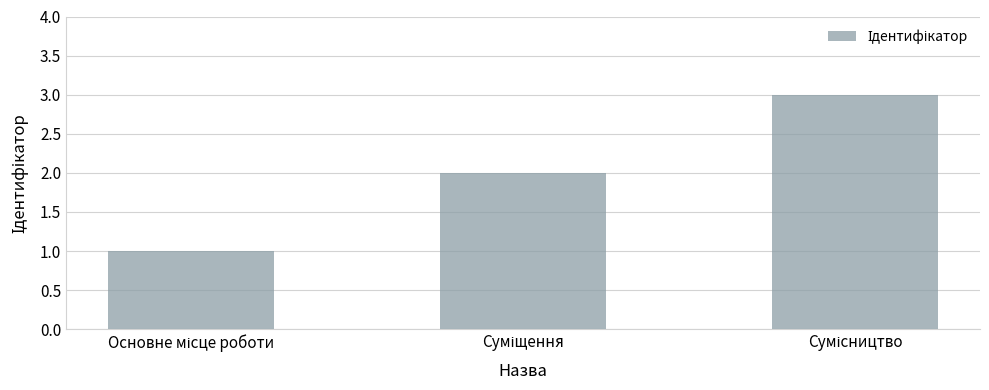

Does the chart contain any negative values?

No